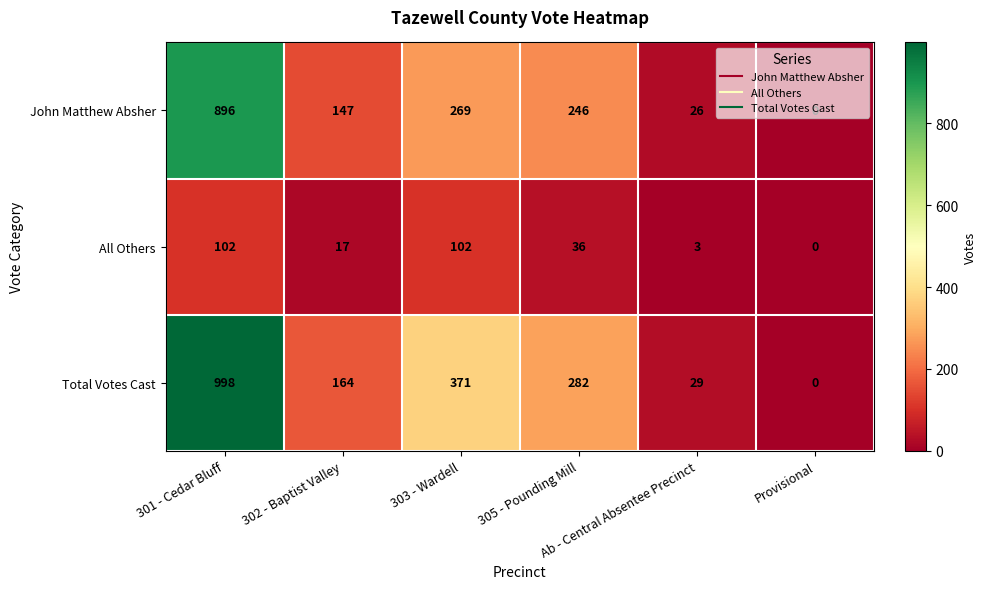

What is the maximum value shown in the chart?

998